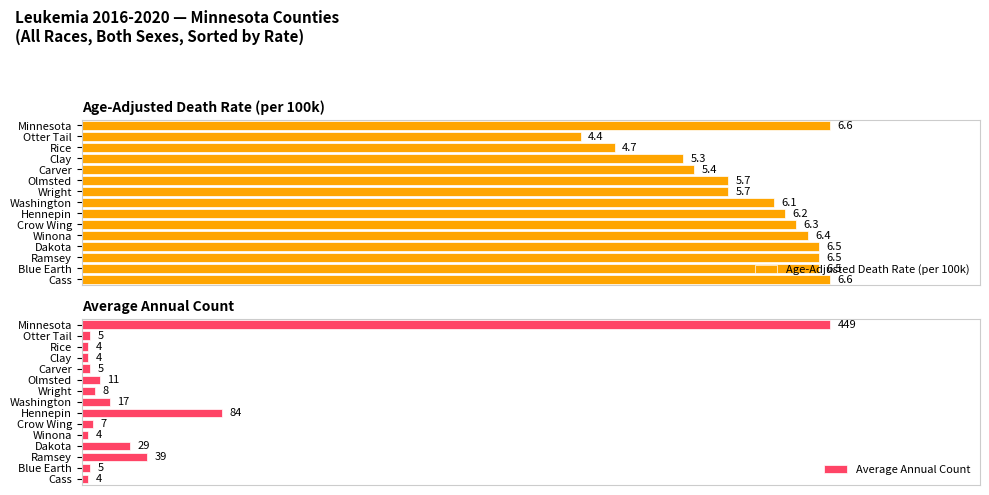

How many data points does each series have?

15